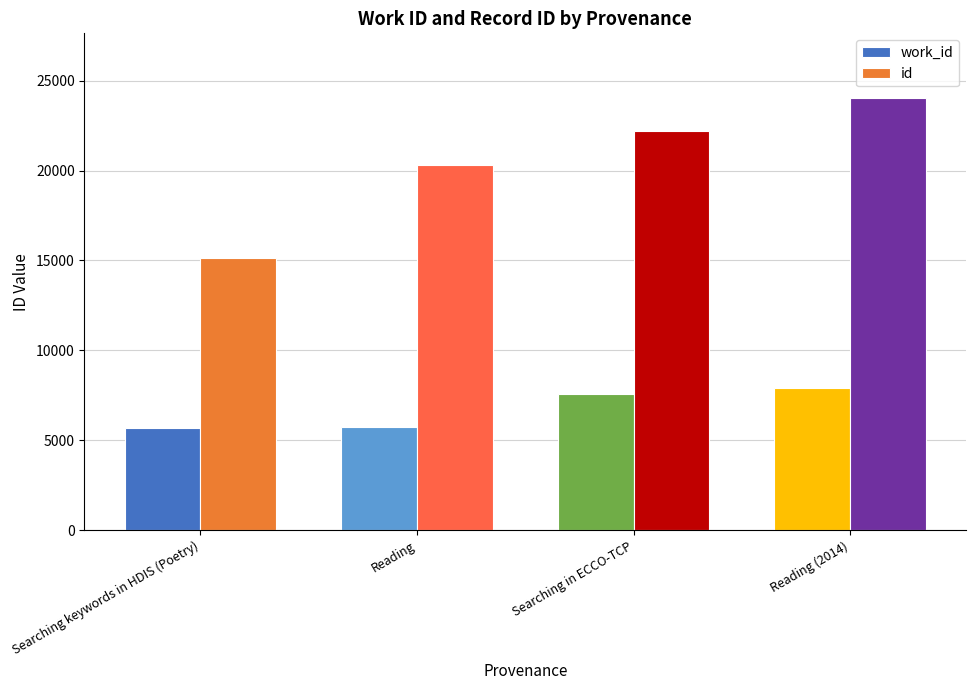

What is the total value across all series at Searching keywords in HDIS (Poetry)?

20839